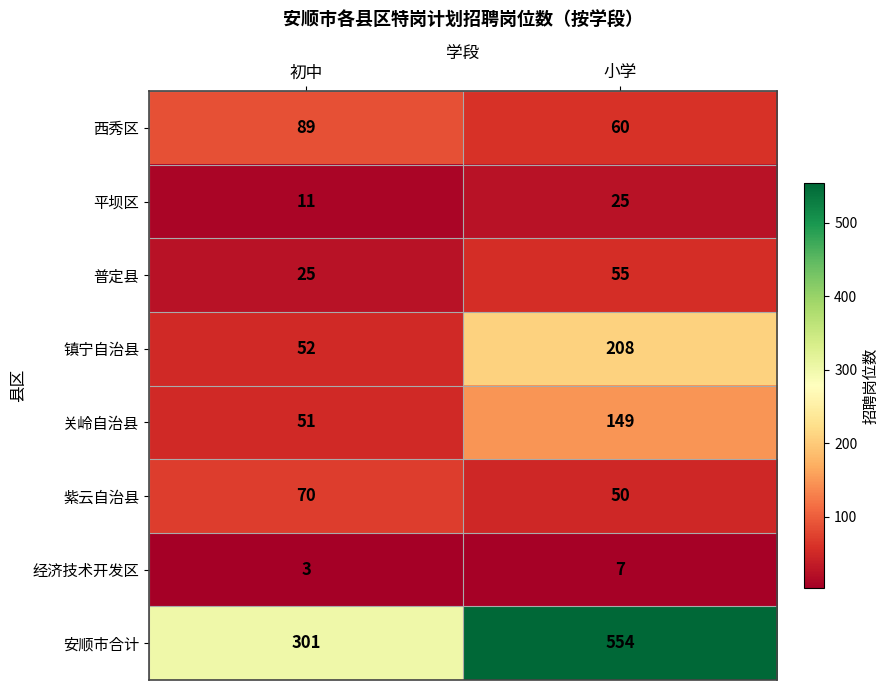

Is it true that 西秀区 equals 85 at 小学?

False